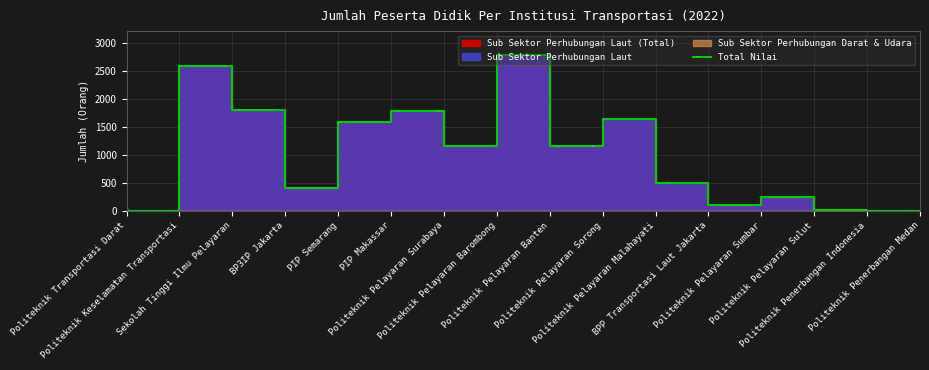

Reading left to right, extract all data points from this chart.

54	0	2594	1811	404	1591	1782	1167	2796	1165	1651	501	102	240	24	0